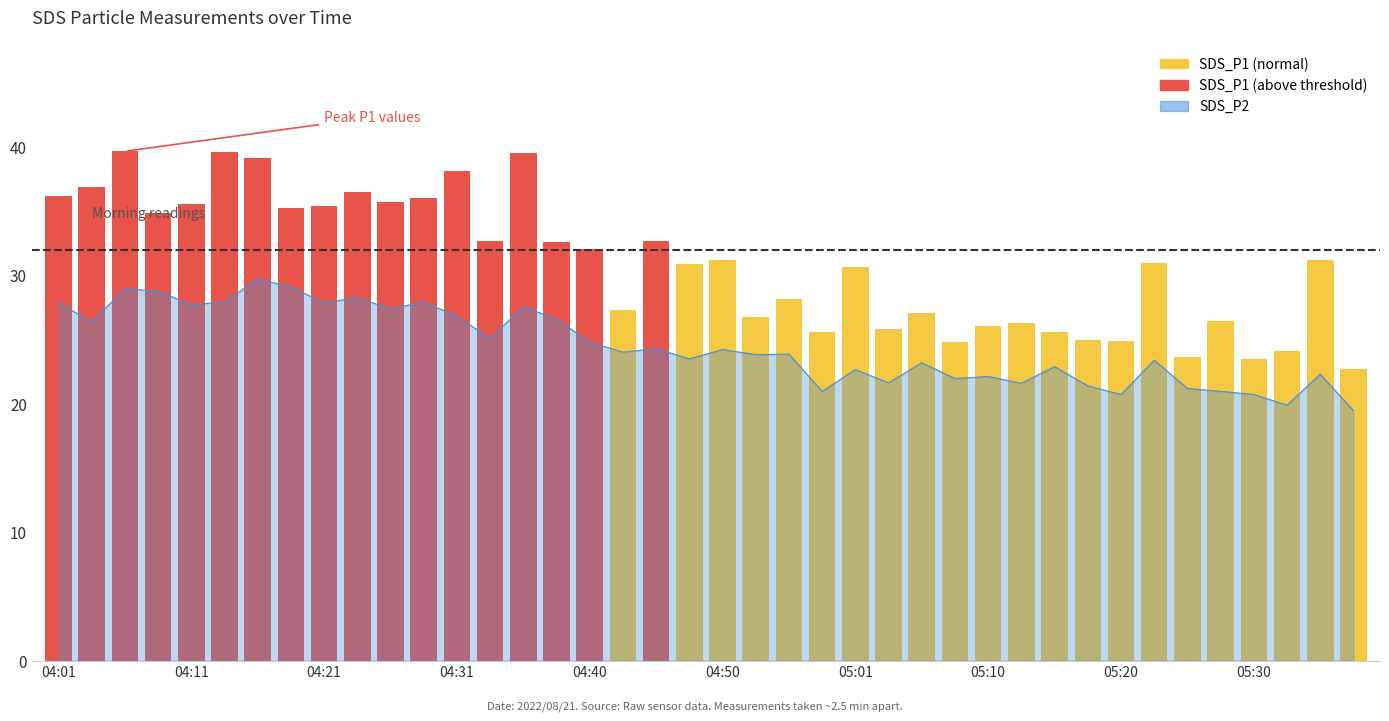

What is the difference between the maximum and minimum values?

10.3